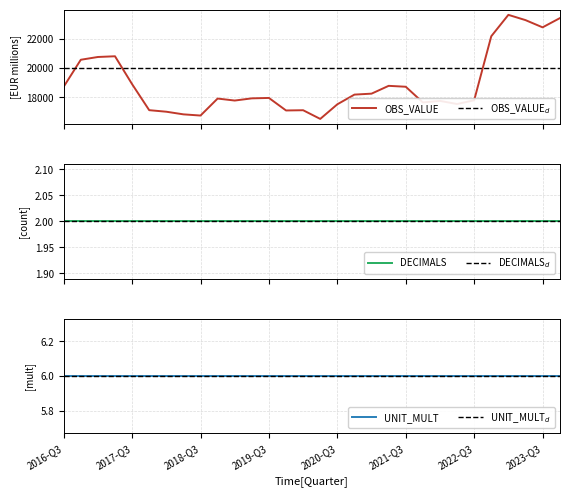

True or false: UNIT_MULT and DECIMALS cross at least once.

False